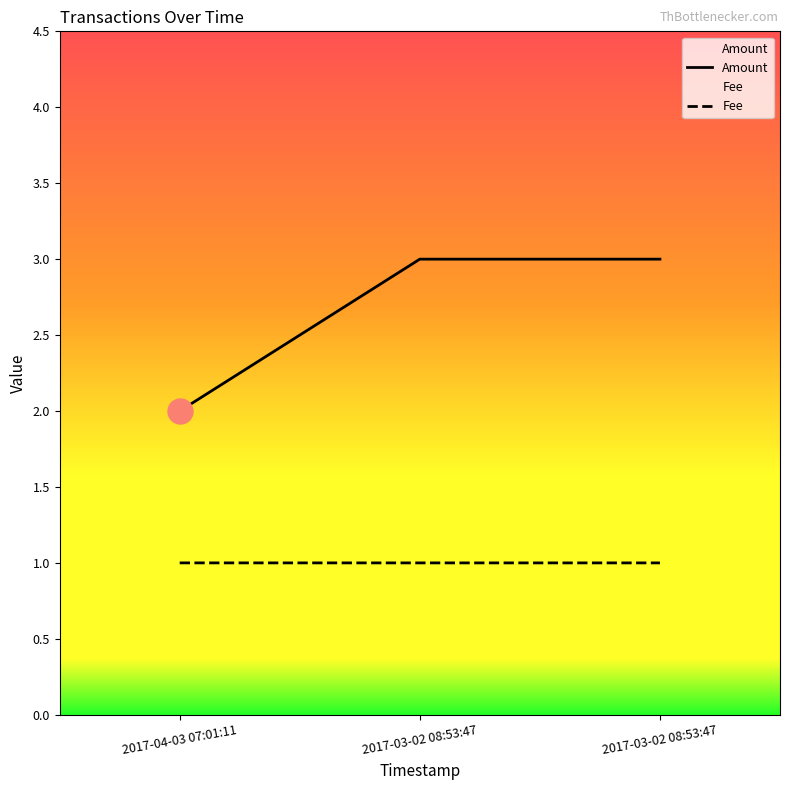

What is the total value across all series at 2017-03-02 08:53:47?

4.0